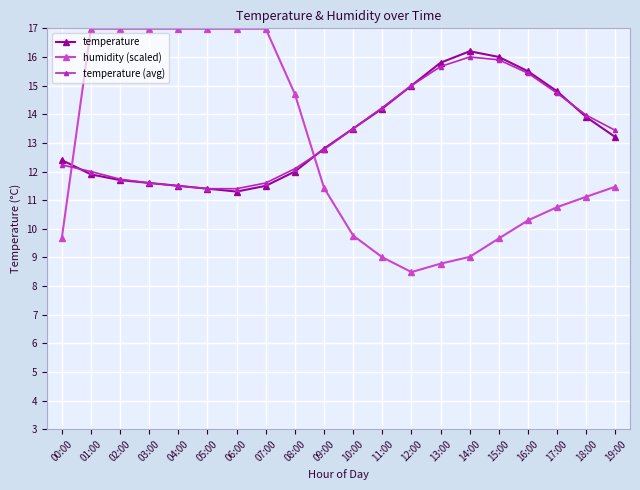

What is the lowest value of the temperature series?

11.3